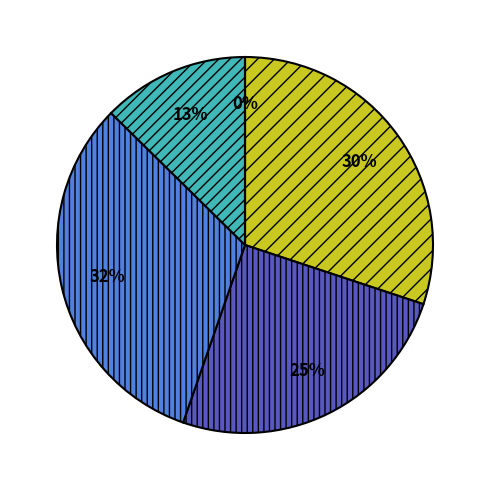

True or false: 6 accounts for 1% of the total.

False